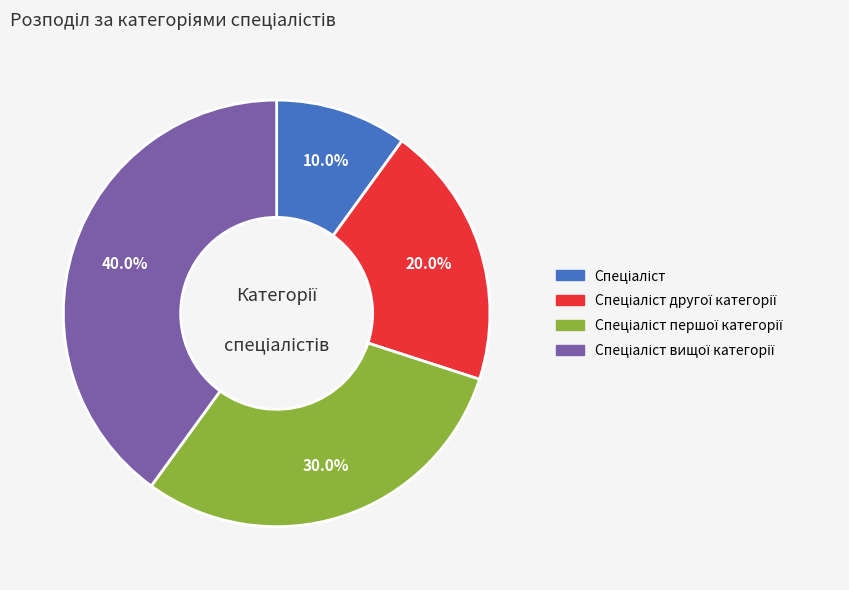

Is there any slice that represents more than half of the pie?

No